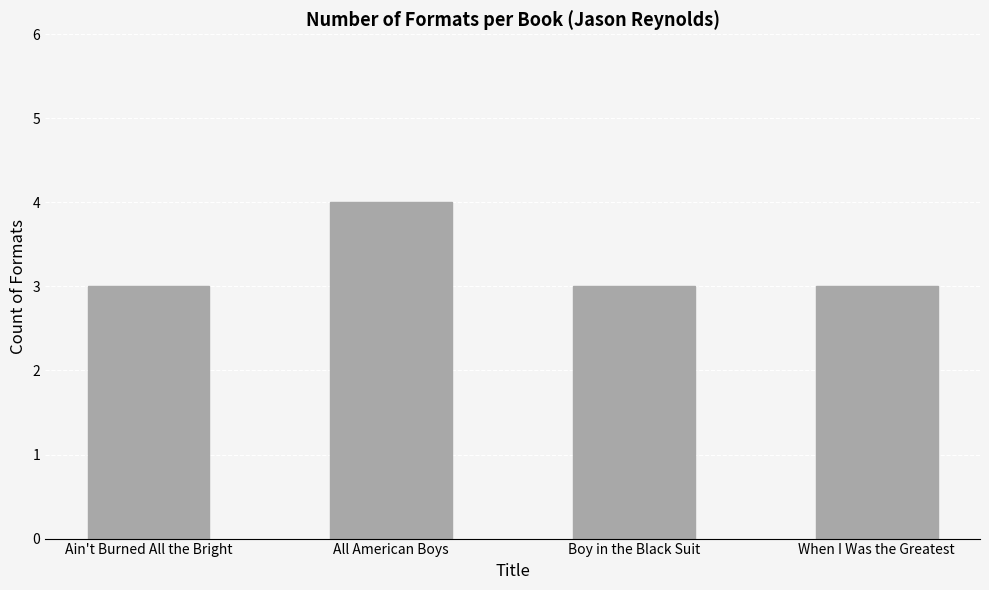

What is the average value?

3